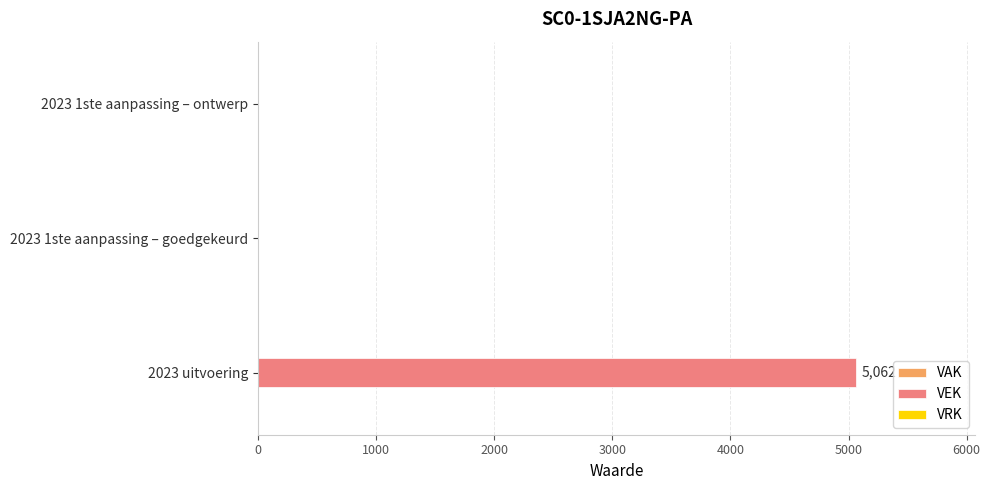

Is it true that the value at 2023 1ste aanpassing – ontwerp is -3111?

False